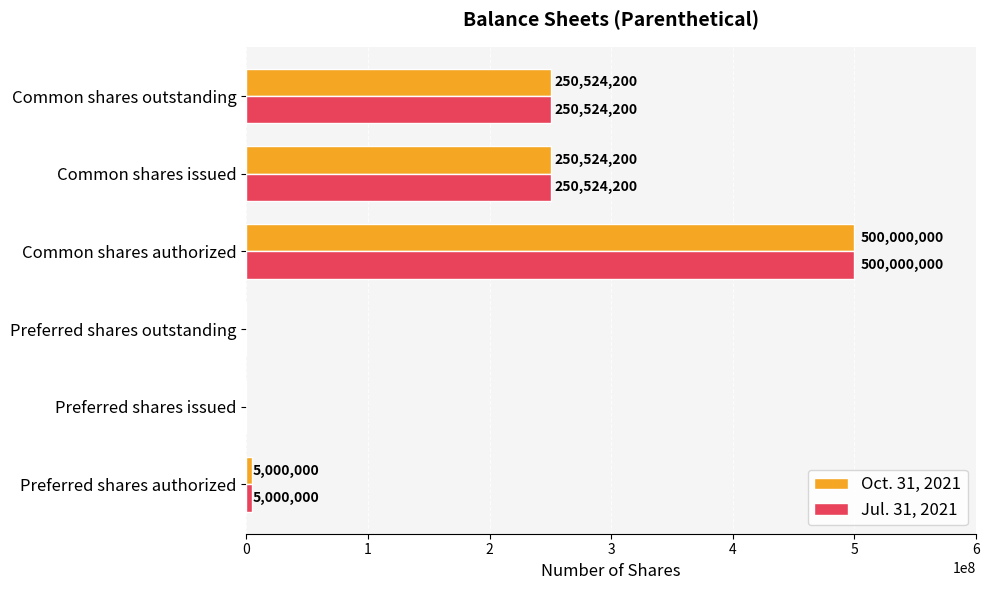

Count the number of data series in this chart.

2